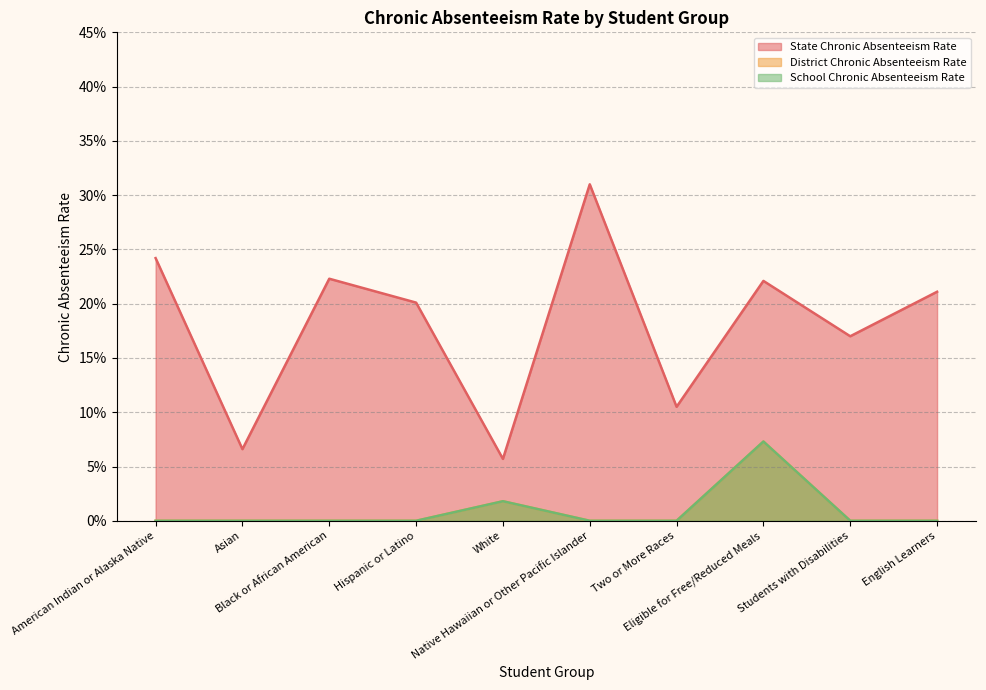

True or false: School Chronic Absenteeism Rate and District Chronic Absenteeism Rate intersect in this chart.

False